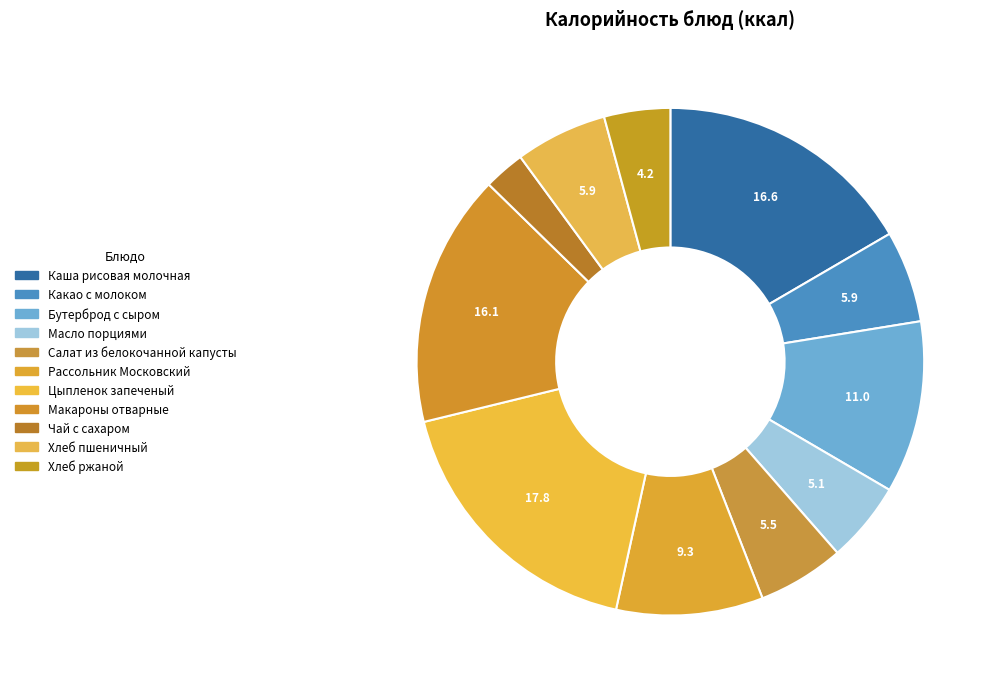

Which has a higher value, Хлеб пшеничный or Чай с сахаром?

Хлеб пшеничный